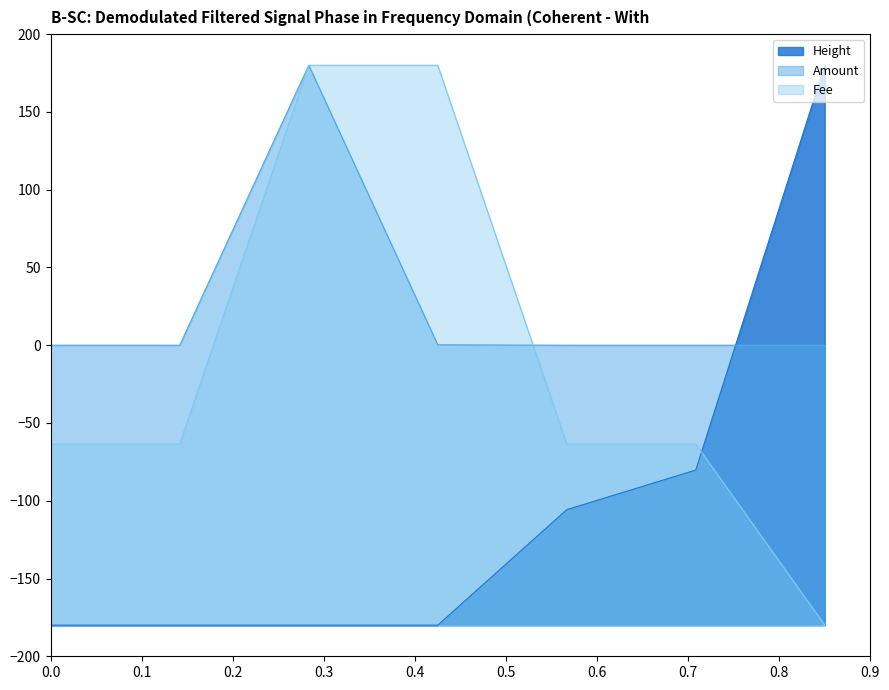

Which category has the lowest value in the Amount series?

2018-01-07 11:49:09